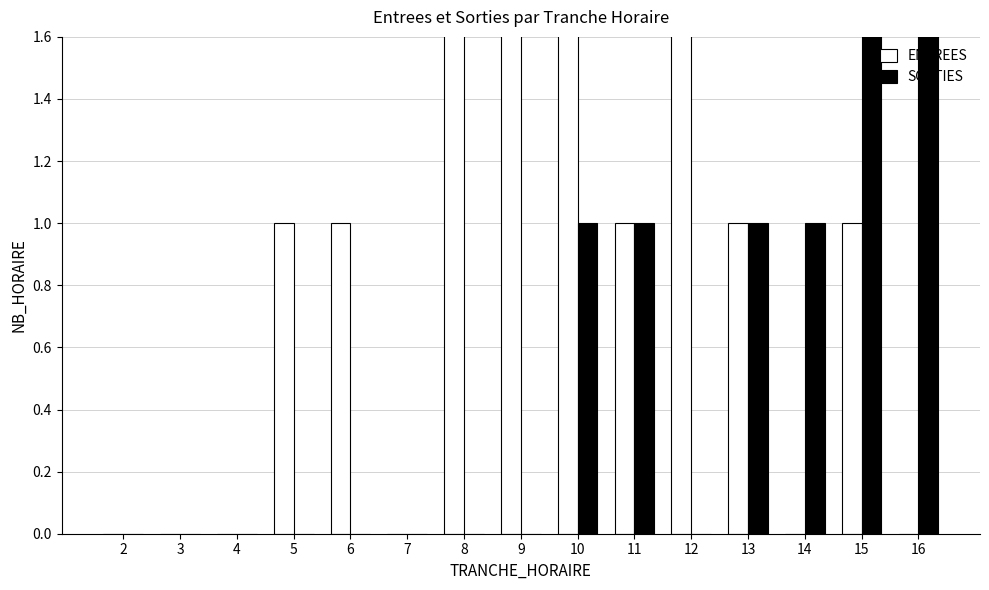

What is the sum of all ENTREES values?

19